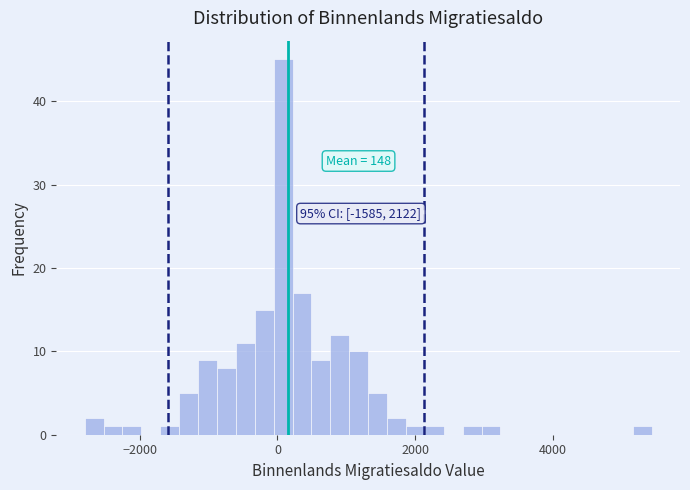

Read against the x-axis, roughly where is the centre of the tallest bar?

0